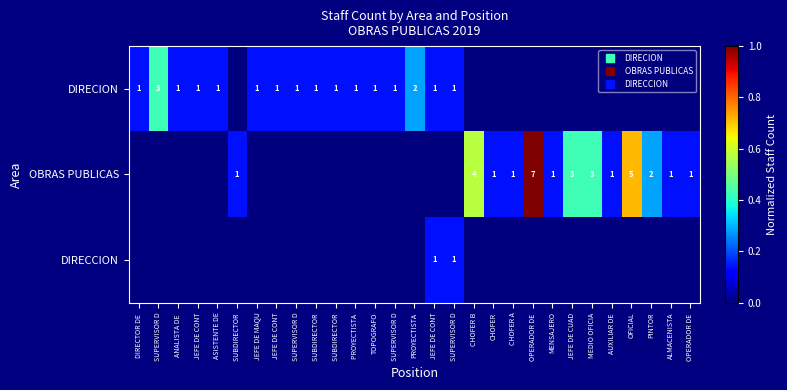

What is the total value across all series at JEFE DE CONT?

0.1